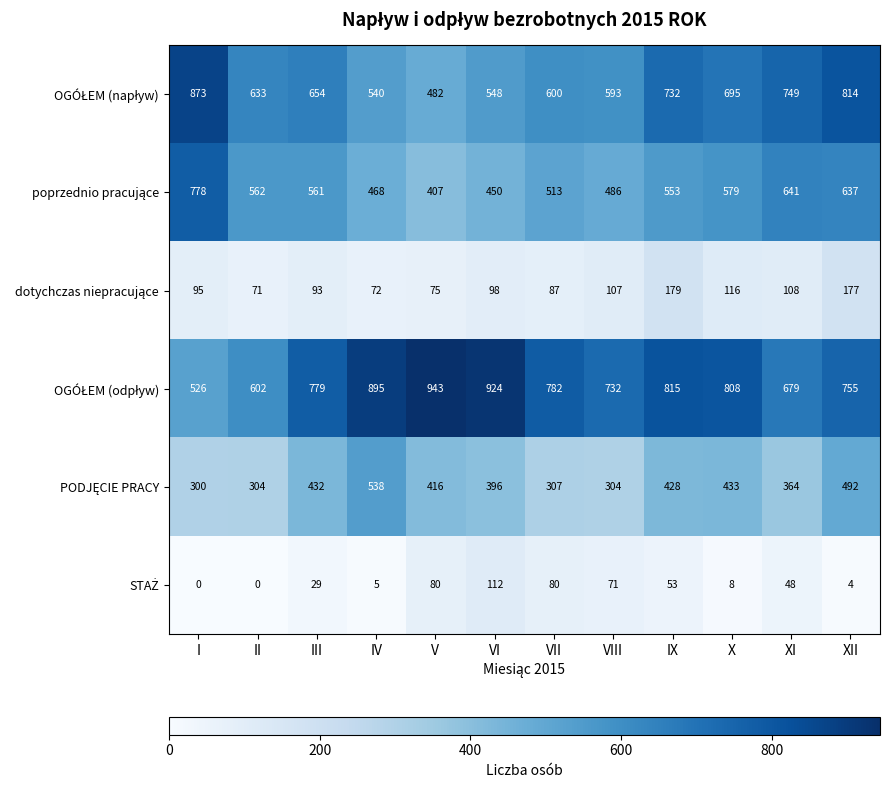

At which category is the sum across all series the highest?

XII